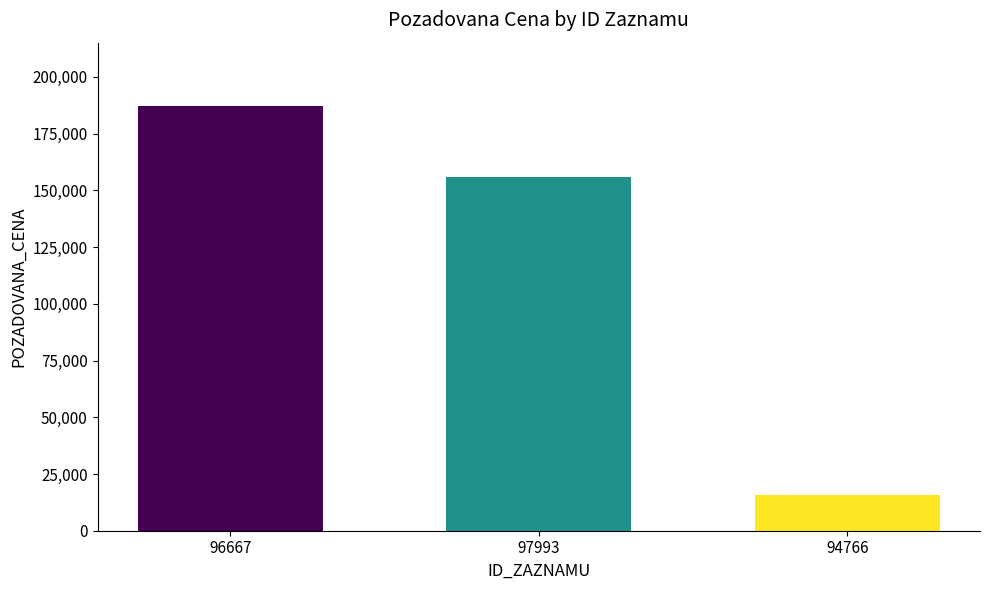

What is the change in value from 96667 to 97993?

-31330